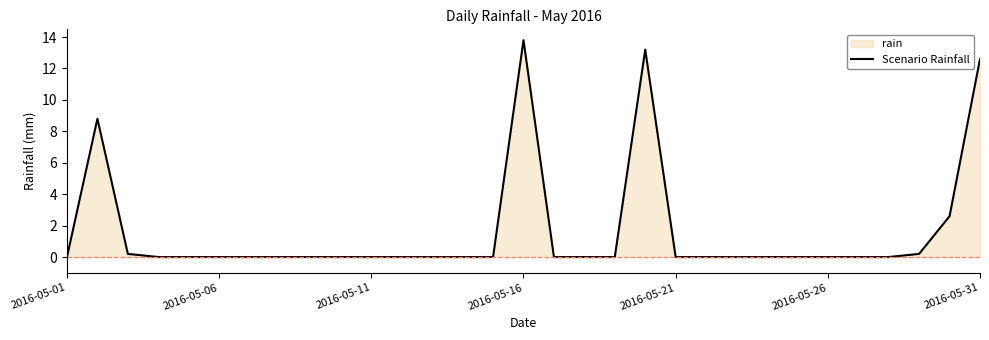

What is the difference between the maximum and minimum values?

13.8